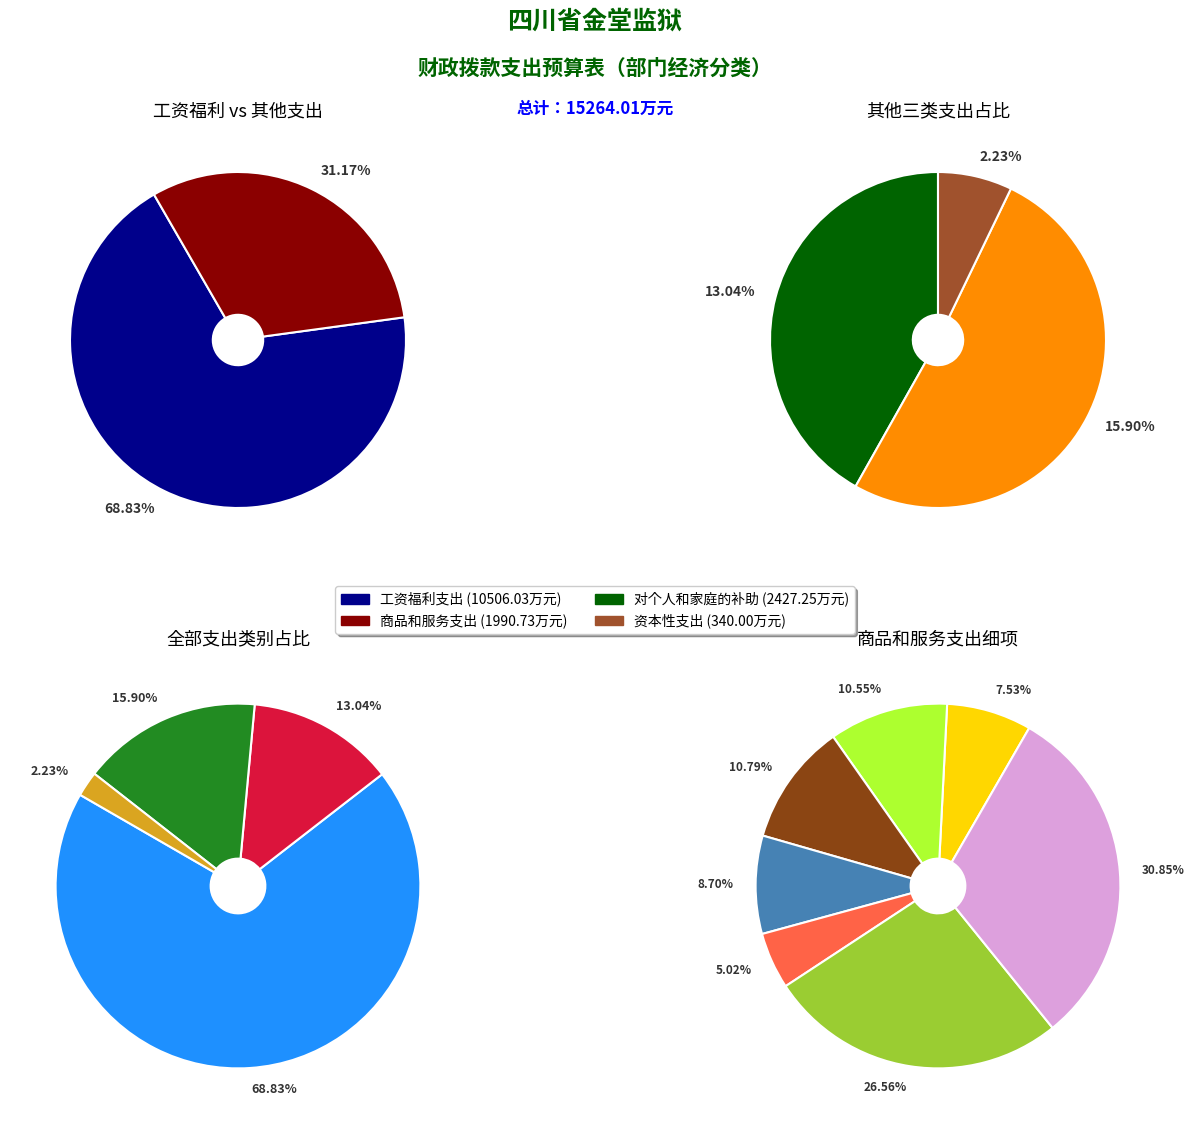

Which category has the biggest portion of the pie?

工资福利支出